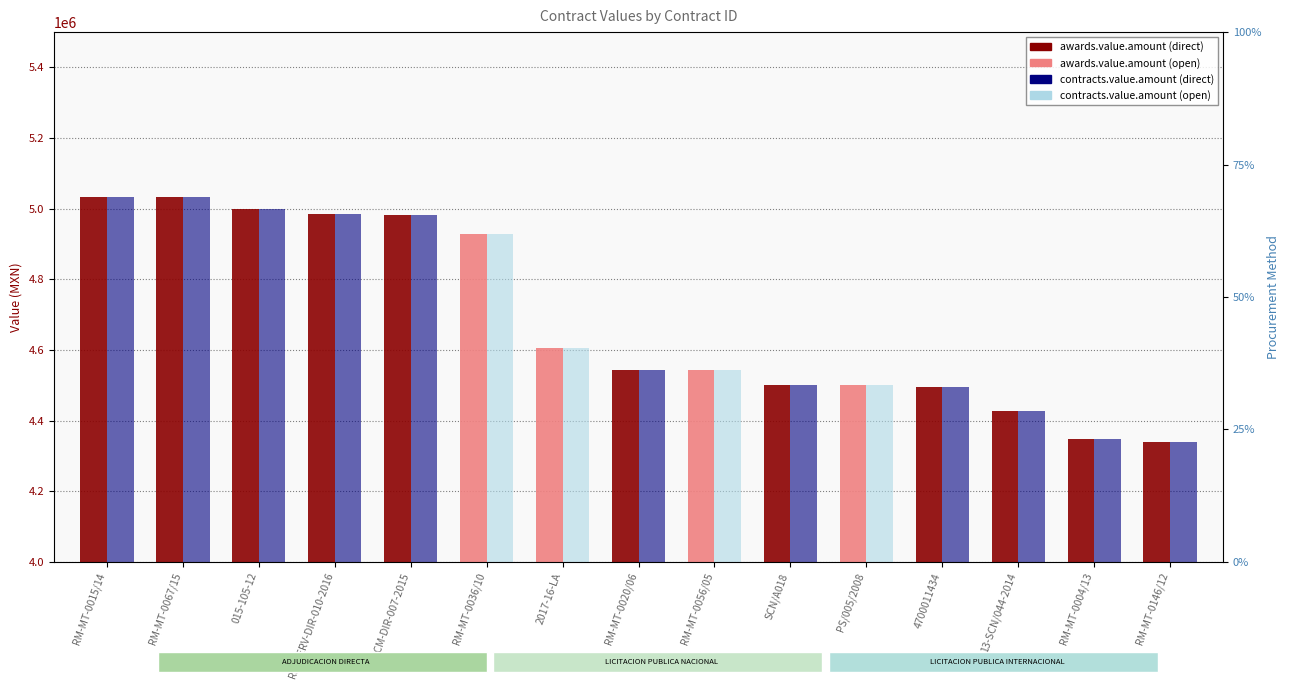

How many values in the contracts.value.amount series are below 4544005?

6